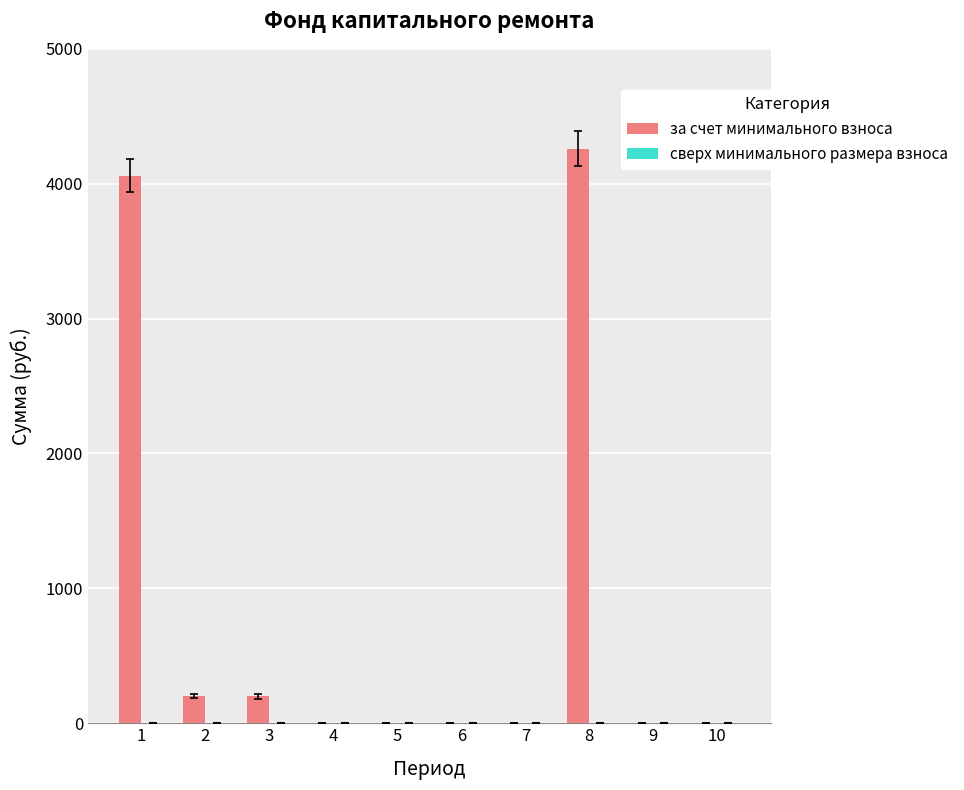

The value at 7 is 0.0. True or false?

True